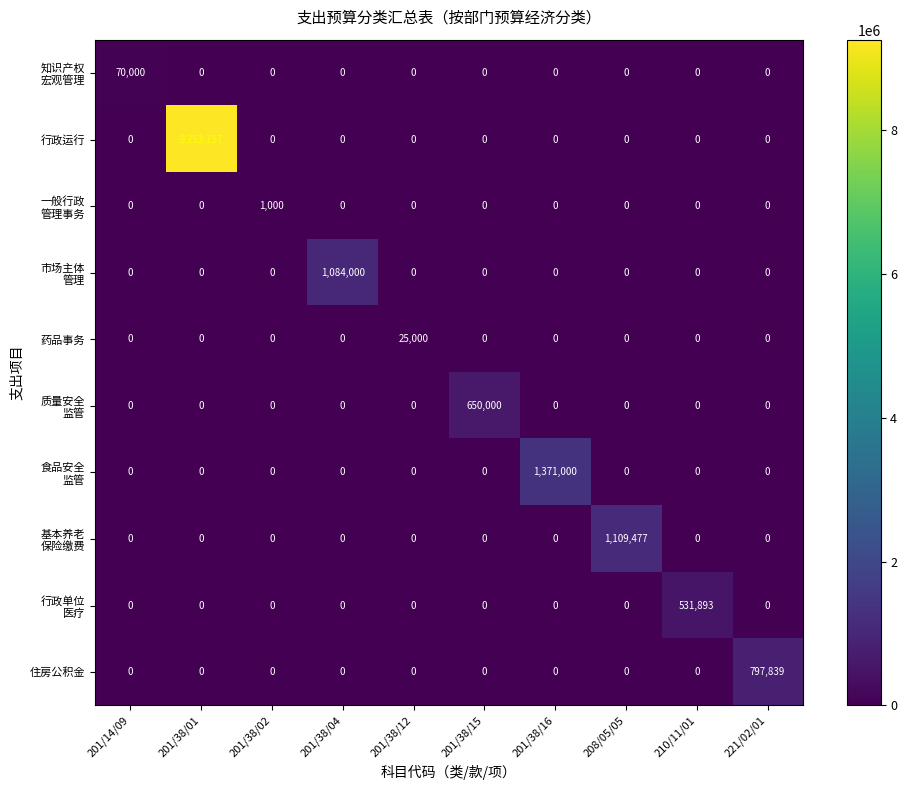

Which series has the largest range (max minus min)?

行政运行